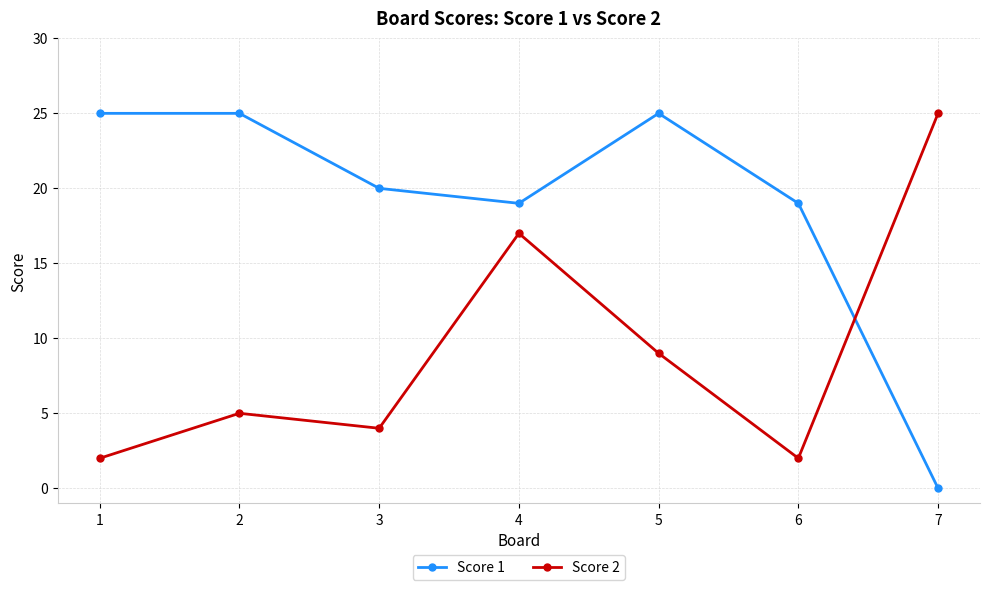

List the series in order of their overall mean, highest first.

Score 1, Score 2